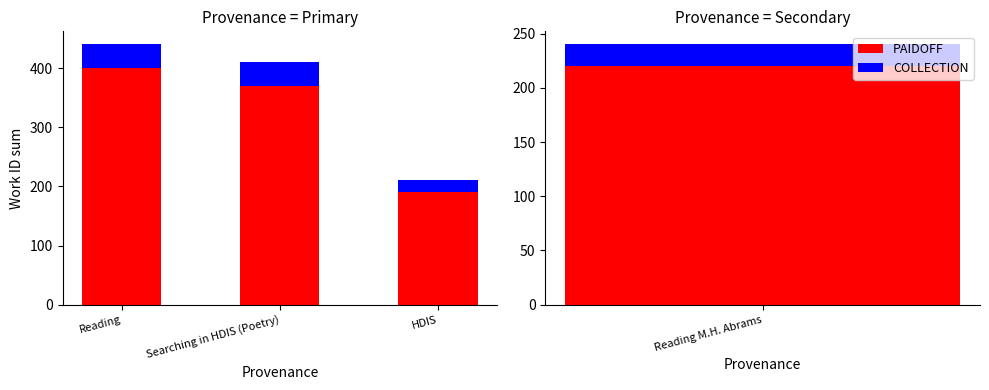

What position from the right is Searching in HDIS (Poetry)?

2